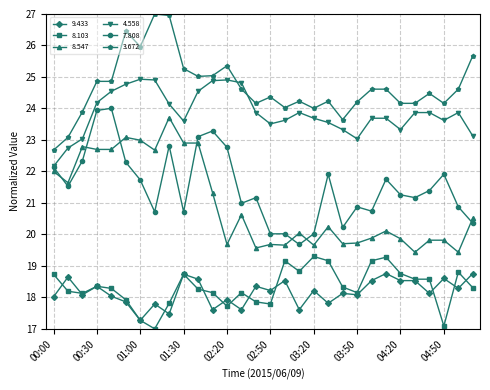

What is the minimum value shown in the chart?

17.0